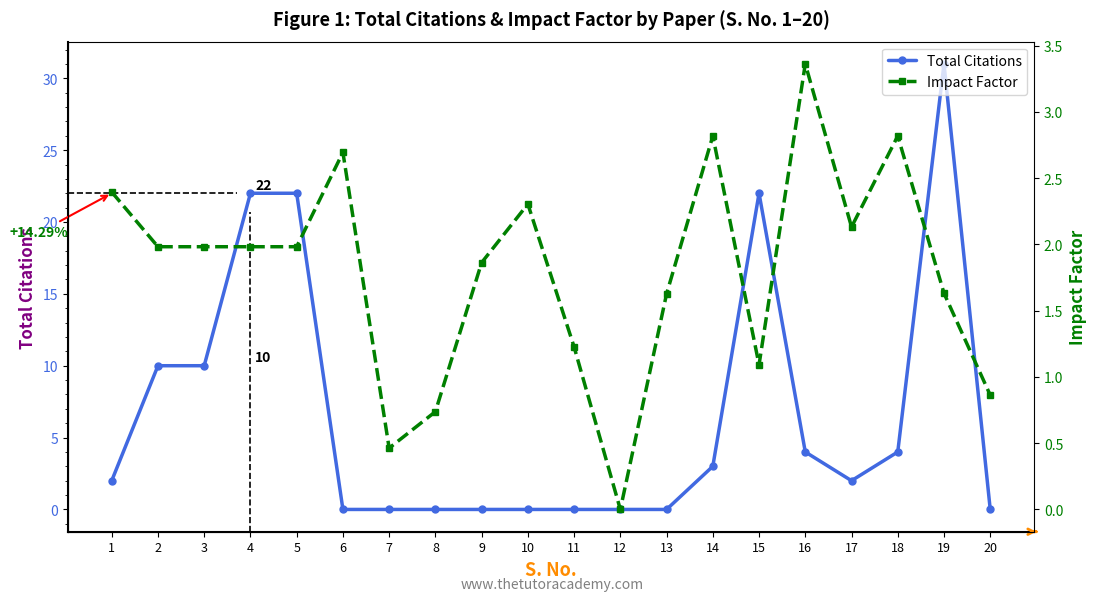

Which series has the largest range (max minus min)?

Total Citations